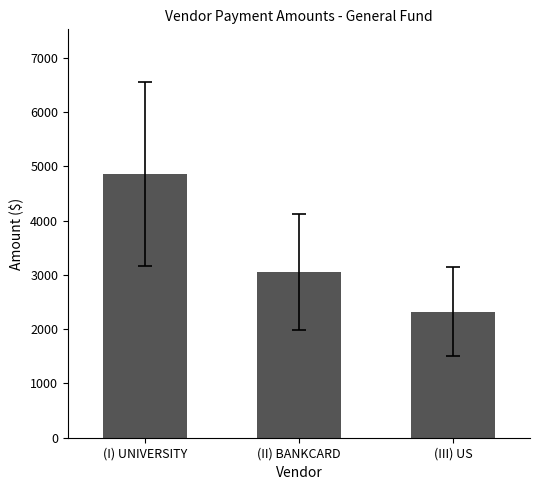

What is the label of the 2nd bar from the right?

(II) BANKCARD